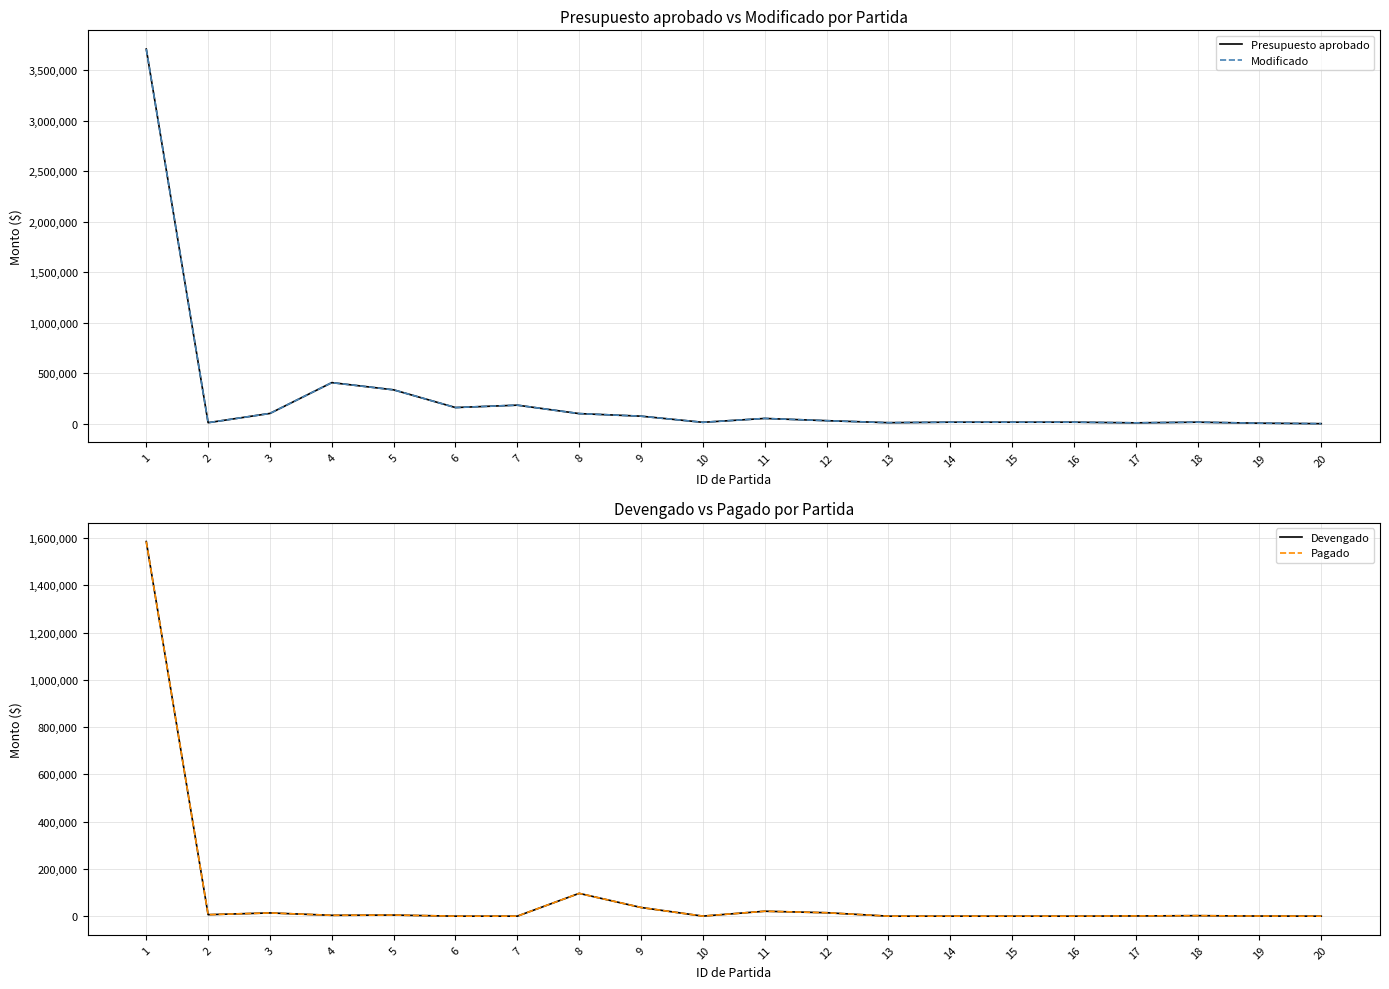

Rank the series at 8 from lowest to highest value.

Devengado, Pagado, Presupuesto aprobado, Modificado